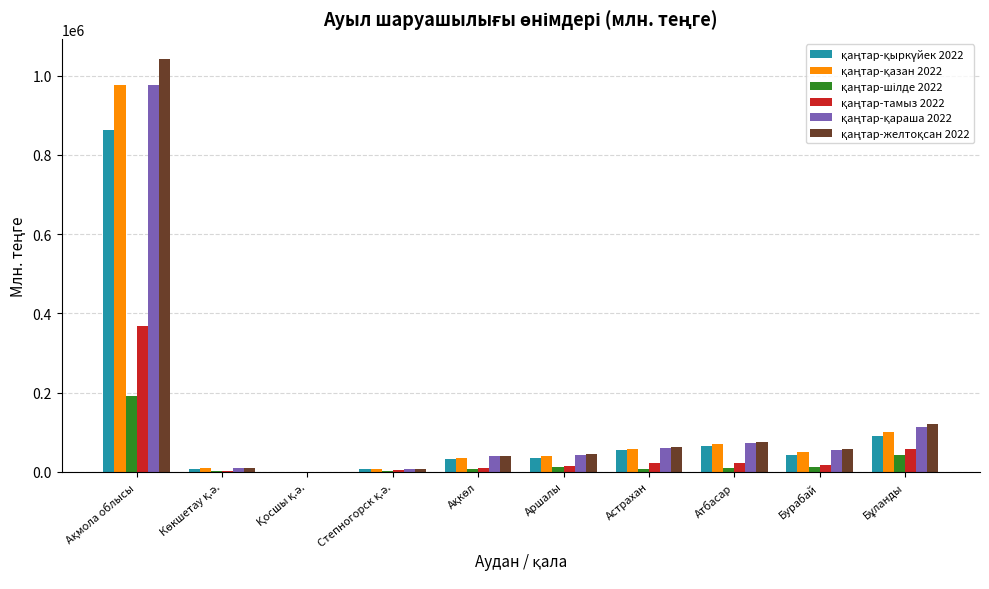

How many data points does each series have?

10